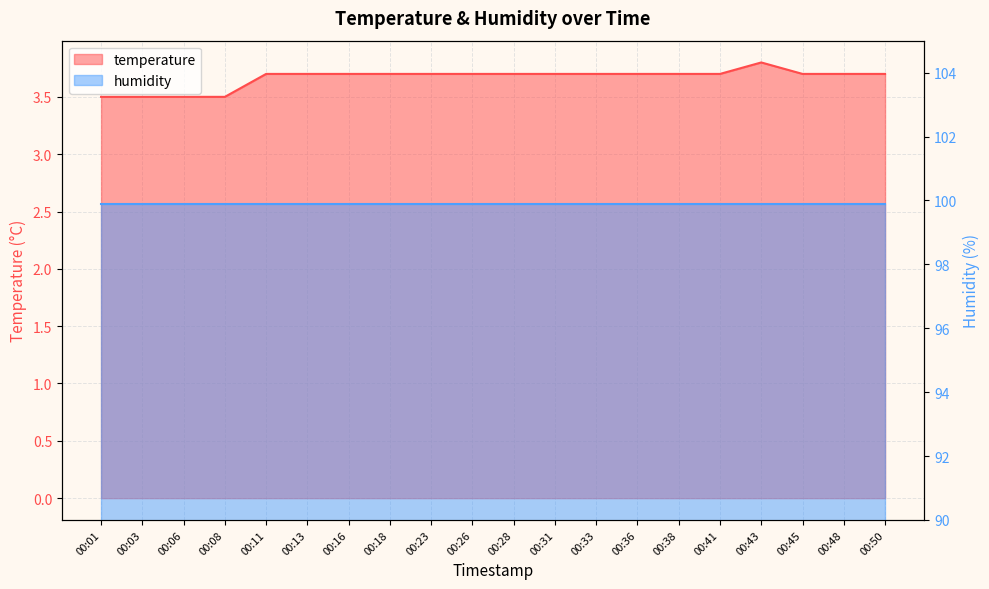

Reading left to right, what are all the values shown in this chart?

3.5	3.5	3.5	3.5	3.7	3.7	3.7	3.7	3.7	3.7	3.7	3.7	3.7	3.7	3.7	3.7	3.8	3.7	3.7	3.7